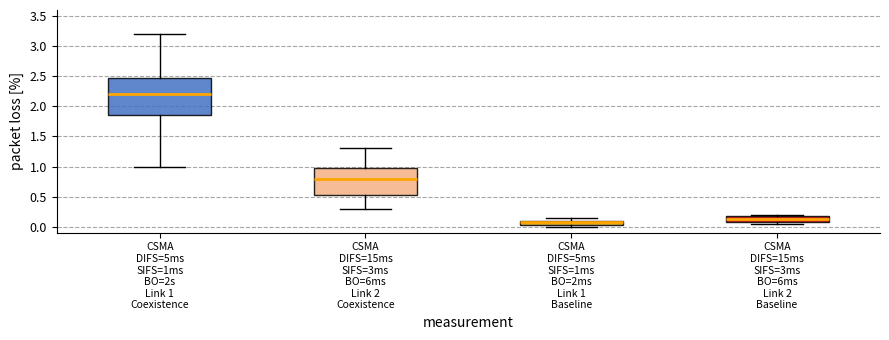

Where is the upper edge of the box for CSMA DIFS=15ms SIFS=3ms BO=6ms Link 2 Coexistence on the y-axis? The values are not printed on the chart, so give them approximately, as read against the axis.

1.00